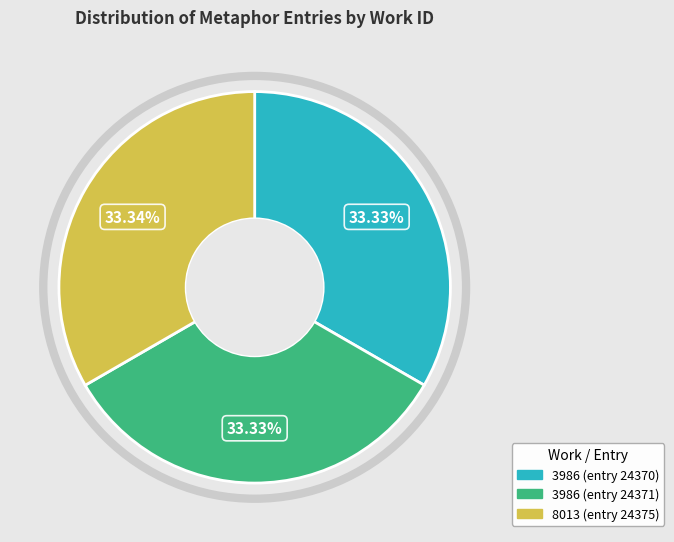

Count the number of slices in the pie.

3